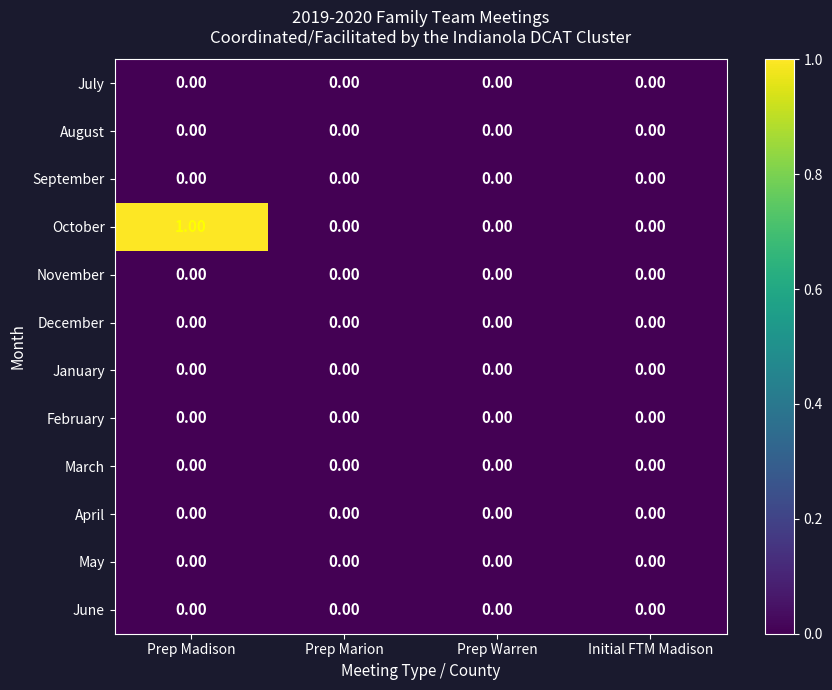

At which category does the chart reach its peak across all series?

Prep Madison